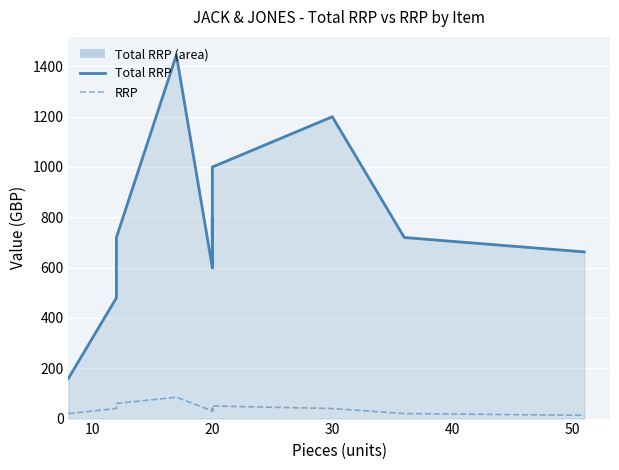

True or false: Total RRP line has more than 0 points higher than both neighbors.

True